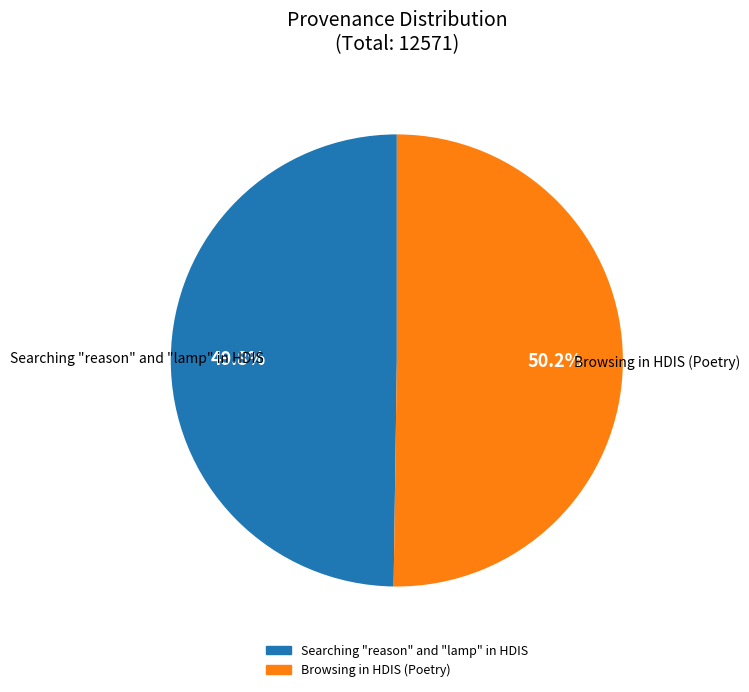

Is it true that Browsing in HDIS (Poetry) is 50% of the pie?

True